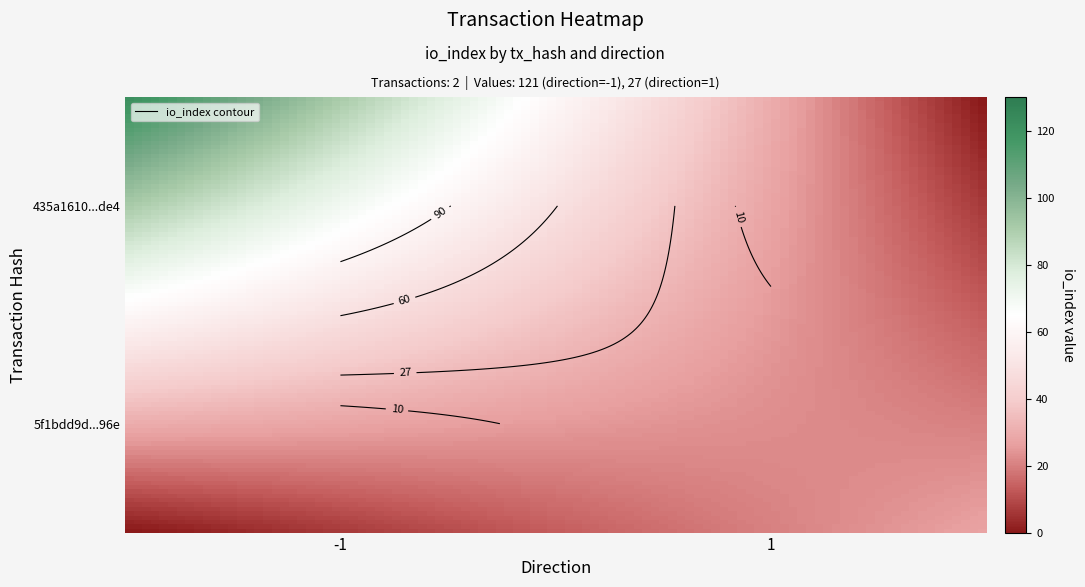

Reading left to right, what are all the values shown in this chart?

435a1610ea7102c2c4cee41ab76252712622de4: -1	121
5f1bdd9d4447305682dfd9158af1dfaf448ce96: 1	27